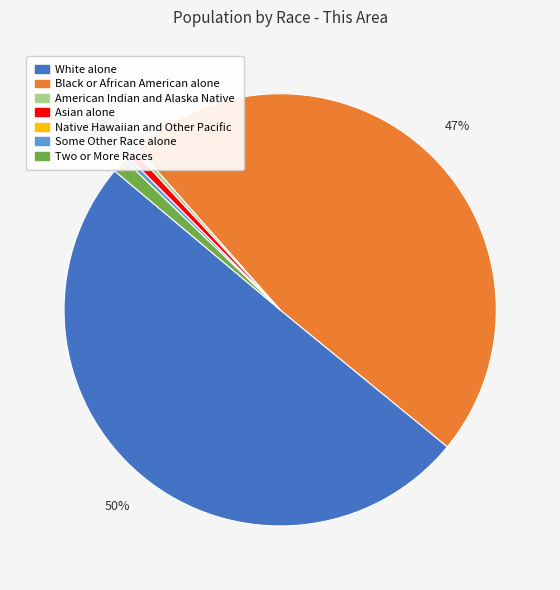

True or false: Native Hawaiian and Other Pacific accounts for 1% of the total.

False